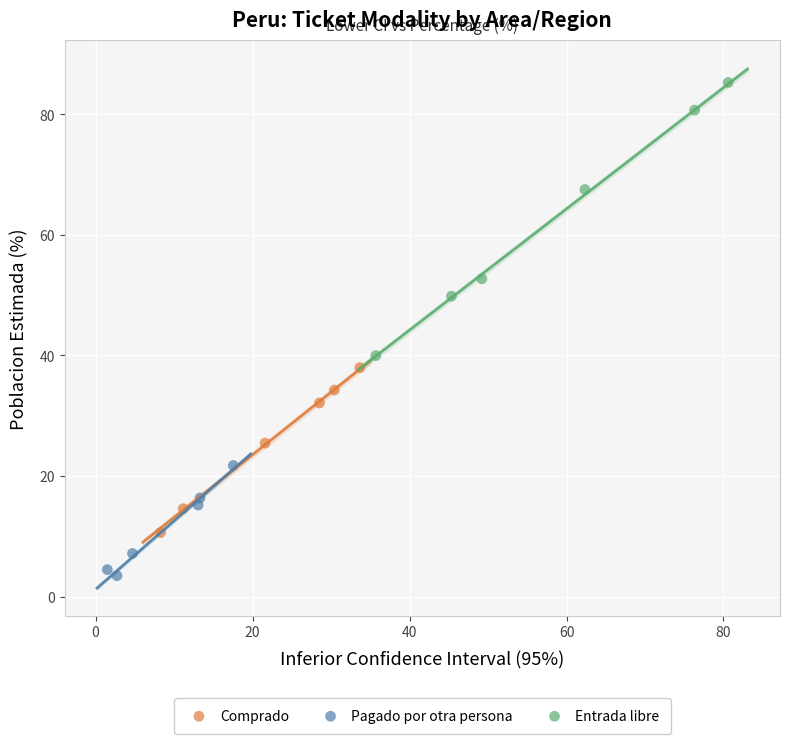

Which series has the widest spread of Y values?

Entrada libre